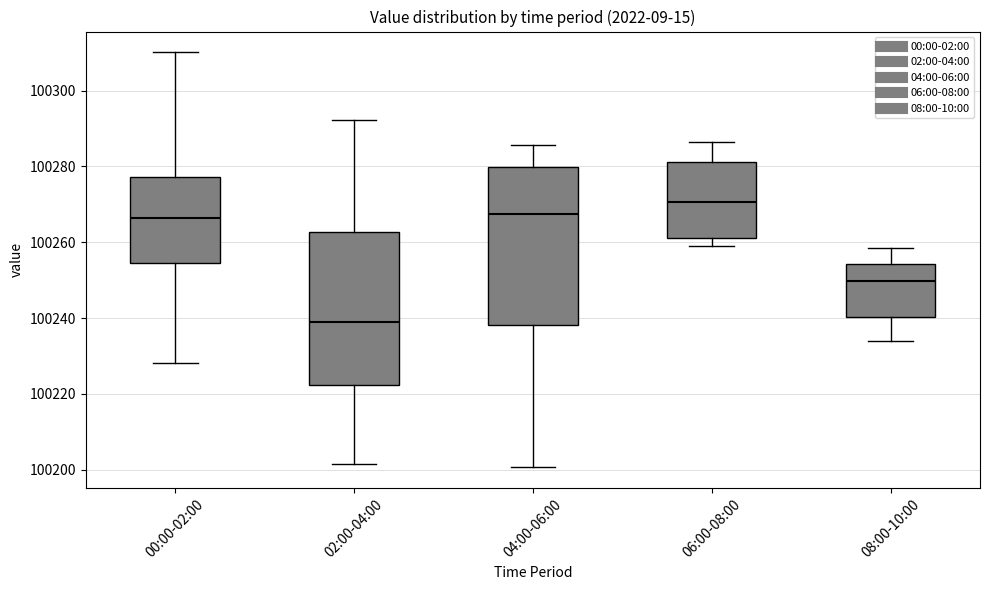

Reading left to right, transcribe this box plot: for each box, give where its median line is, the range the box spans, and where its two whiskers end, as read against the y-axis. The values are not printed on the chart, so give them approximately, as read against the axis.

00:00-02:00: median 100266, box 100254 to 100278, whiskers 100228 to 100310
02:00-04:00: median 100238, box 100222 to 100262, whiskers 100202 to 100292
04:00-06:00: median 100268, box 100238 to 100280, whiskers 100200 to 100286
06:00-08:00: median 100270, box 100262 to 100282, whiskers 100260 to 100286
08:00-10:00: median 100250, box 100240 to 100254, whiskers 100234 to 100258